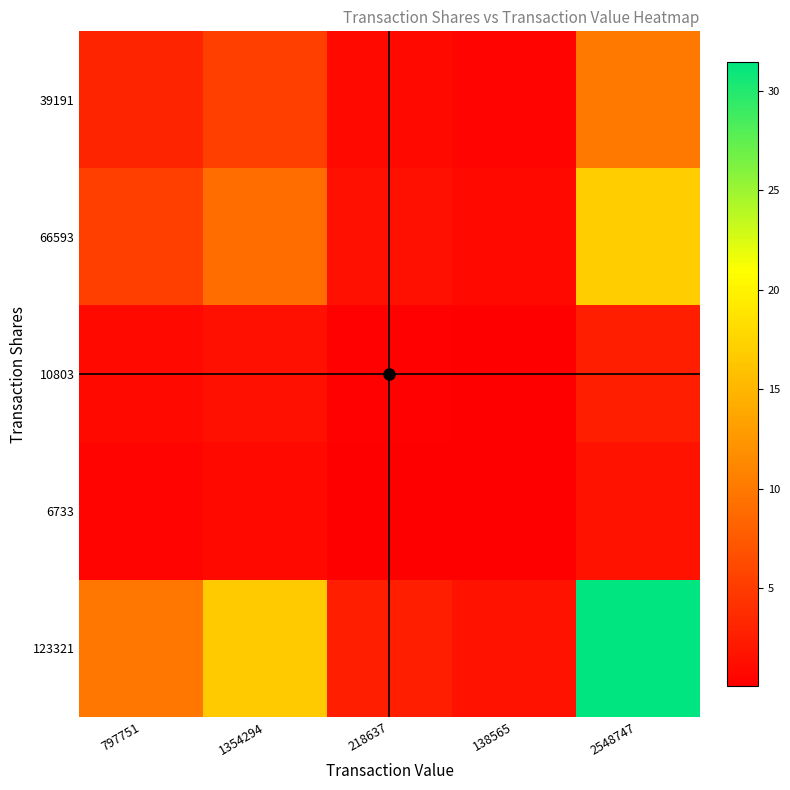

Rank the series by their maximum value, from highest to lowest.

123321, 66593, 39191, 10803, 6733